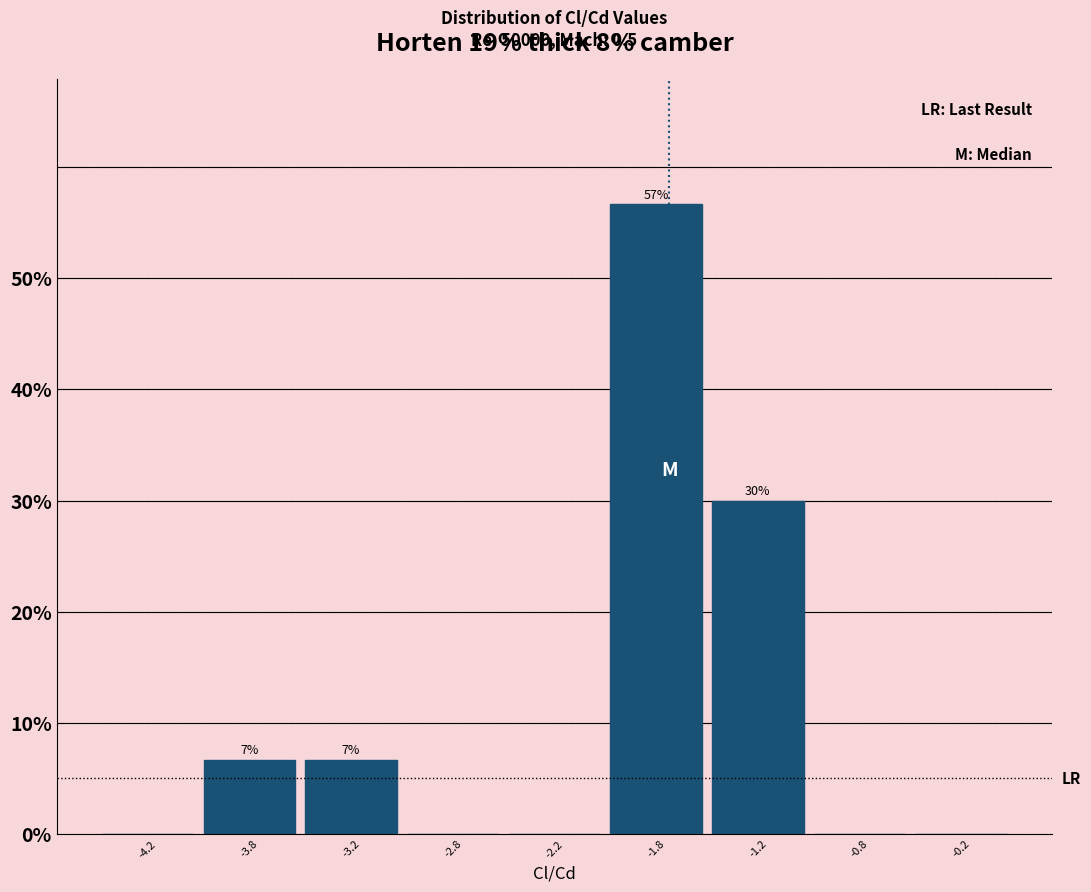

Reading left to right, what are all the values shown in this chart?

-4.2=0.0	-3.8=6.7	-3.2=6.7	-2.8=0.0	-2.2=0.0	-1.8=56.7	-1.2=30.0	-0.8=0.0	-0.2=0.0